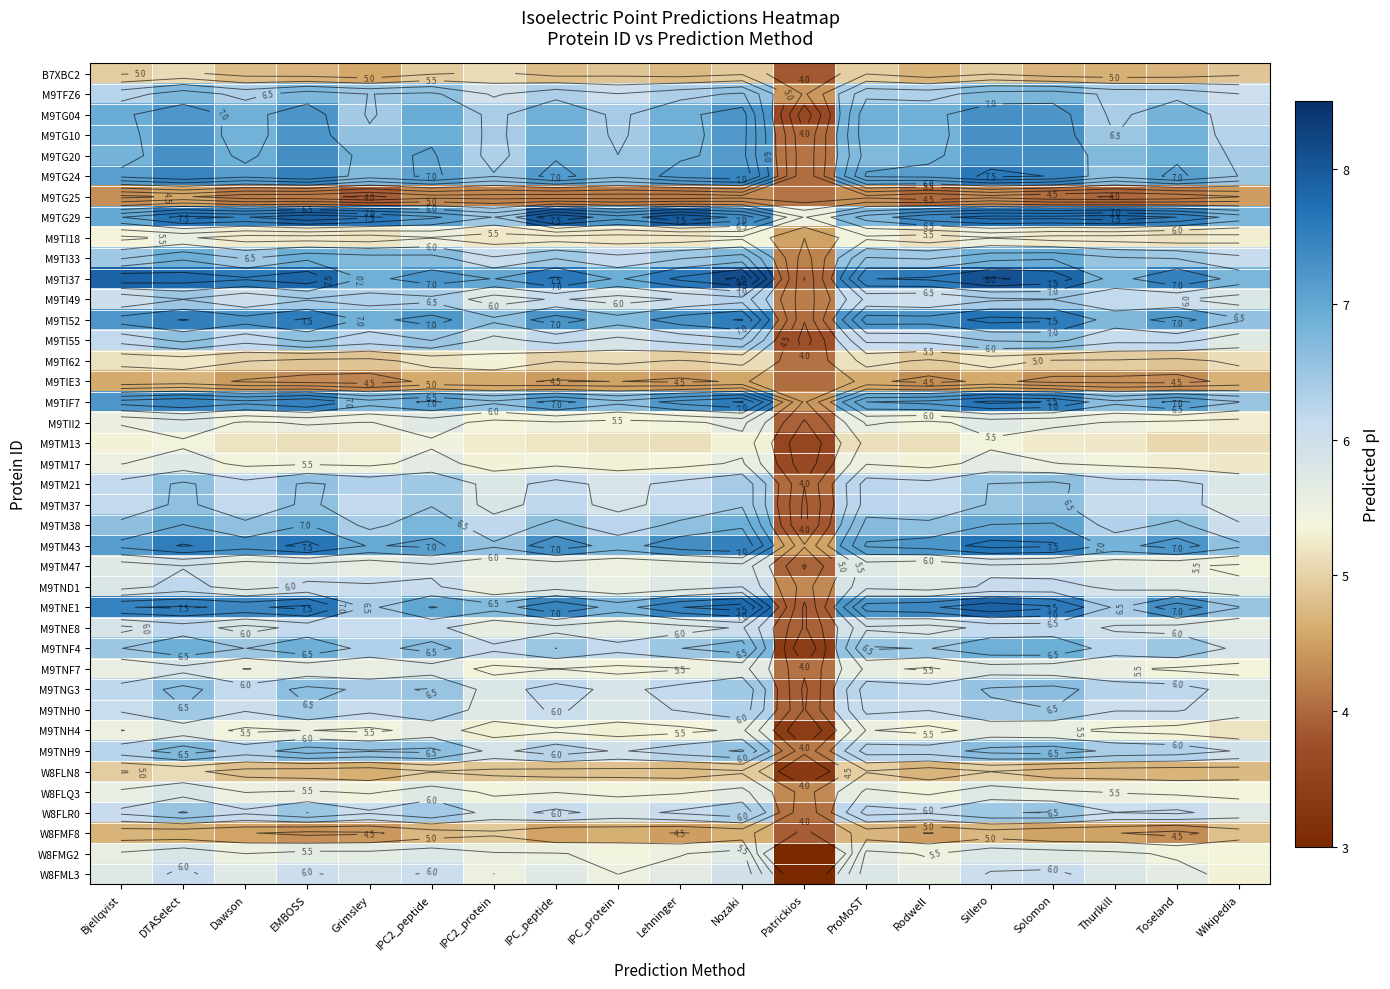

What is the approximate value of W8FMF8 at DTASelect?

4.6